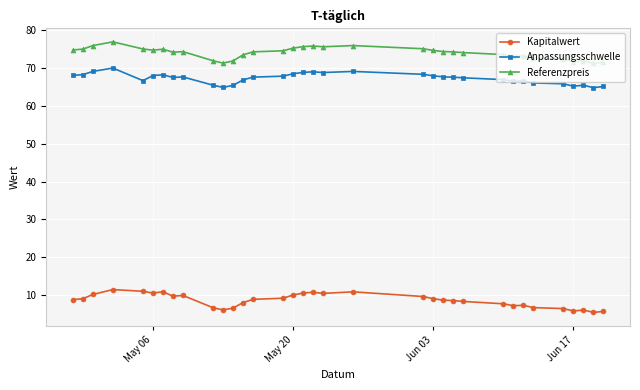

In Anpassungsschwelle, how many points are higher than both neighbors (excluding endpoints)?

7